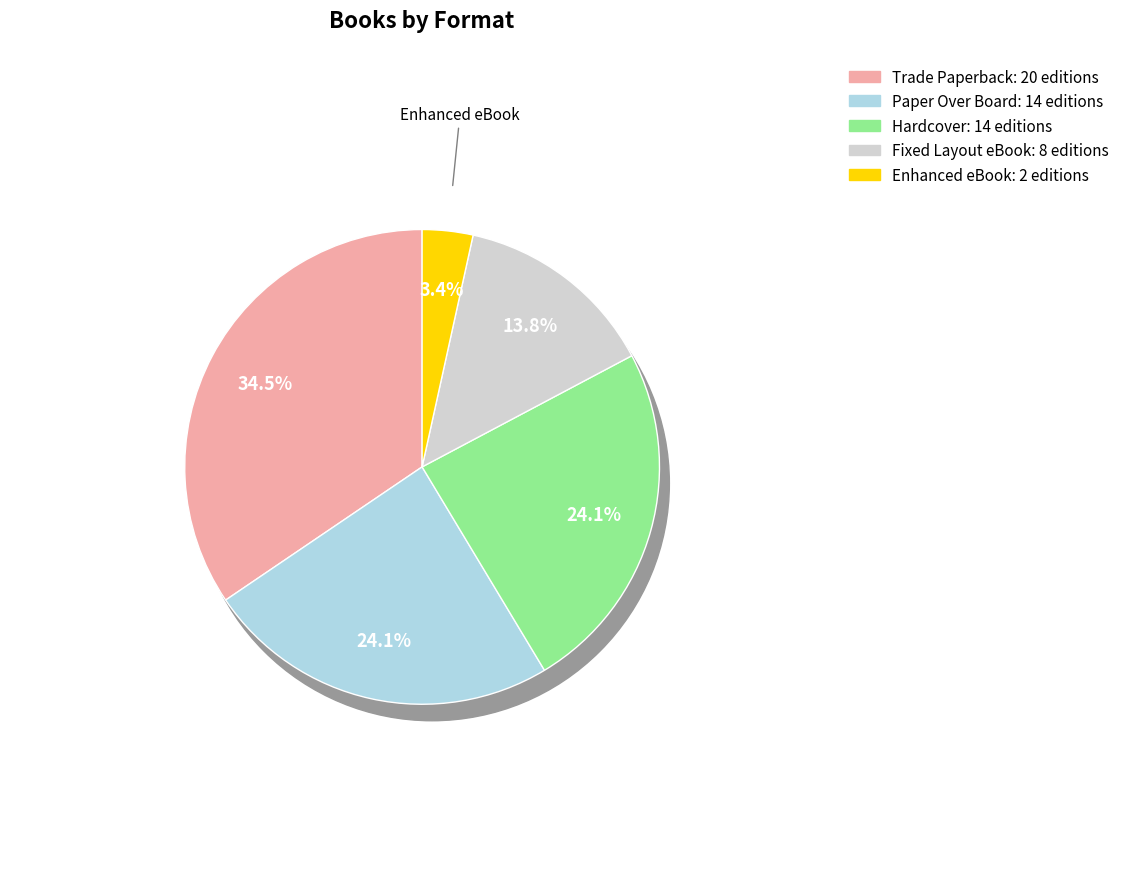

Which slice is the smallest?

Enhanced eBook